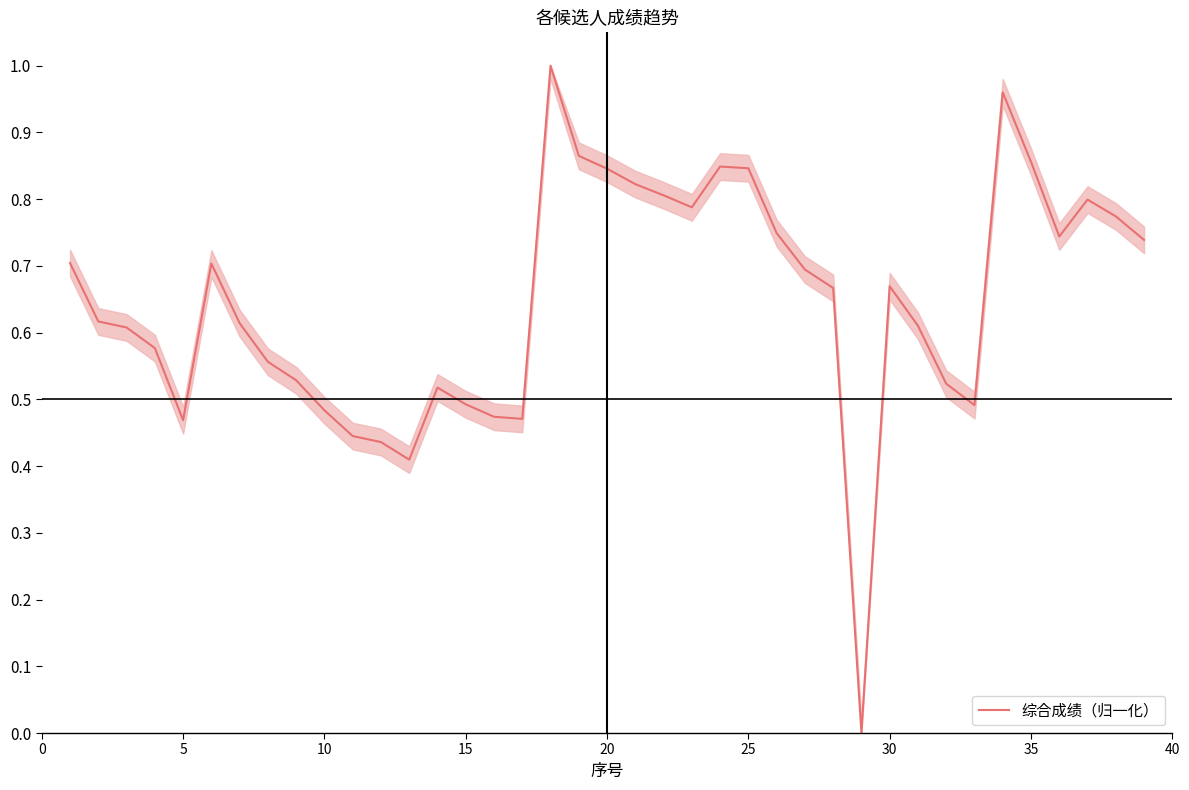

How many lines are shown in the chart?

1